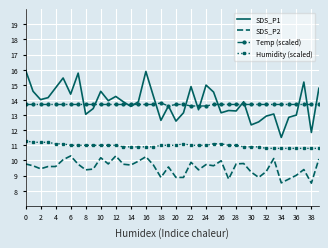

True or false: SDS_P1 and Humidity (scaled) cross at least once.

False